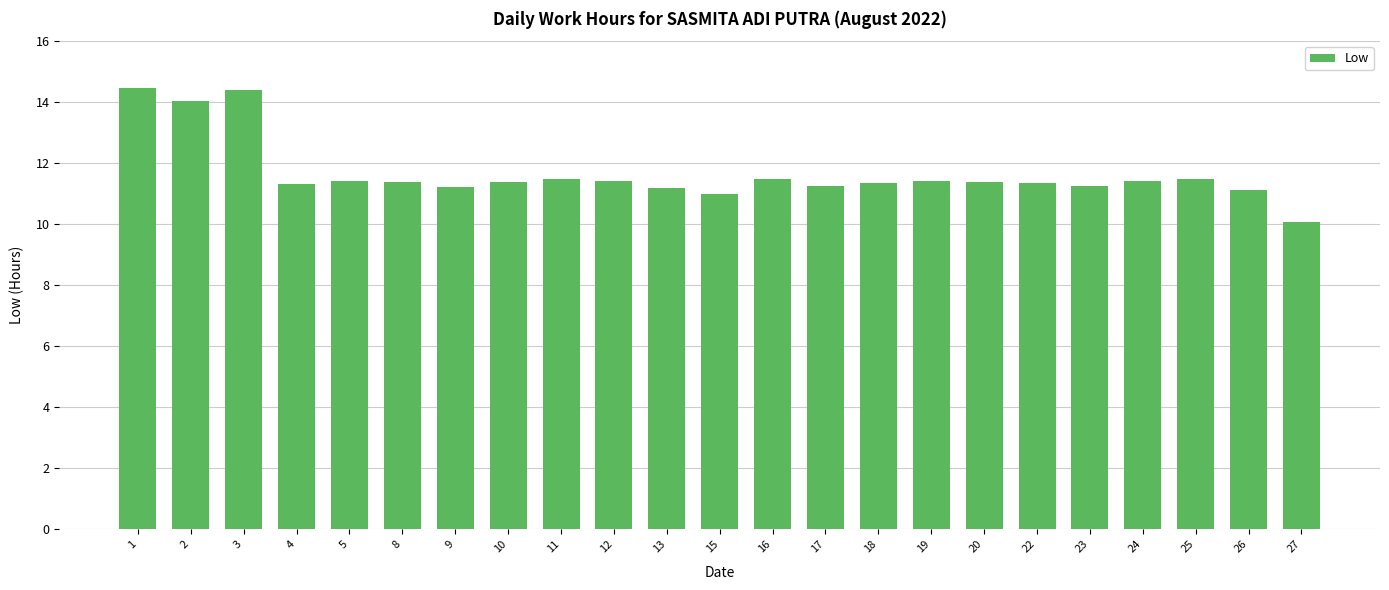

Between 20 and 15, which is larger?

20